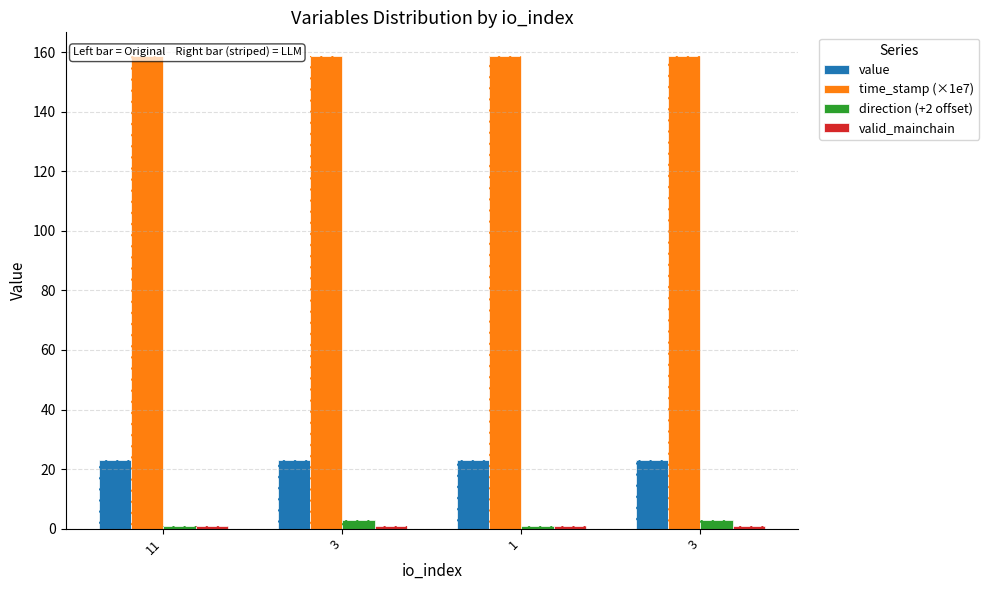

What is the sum of the time_stamp (×1e7) values at 11 and 1?

317.3